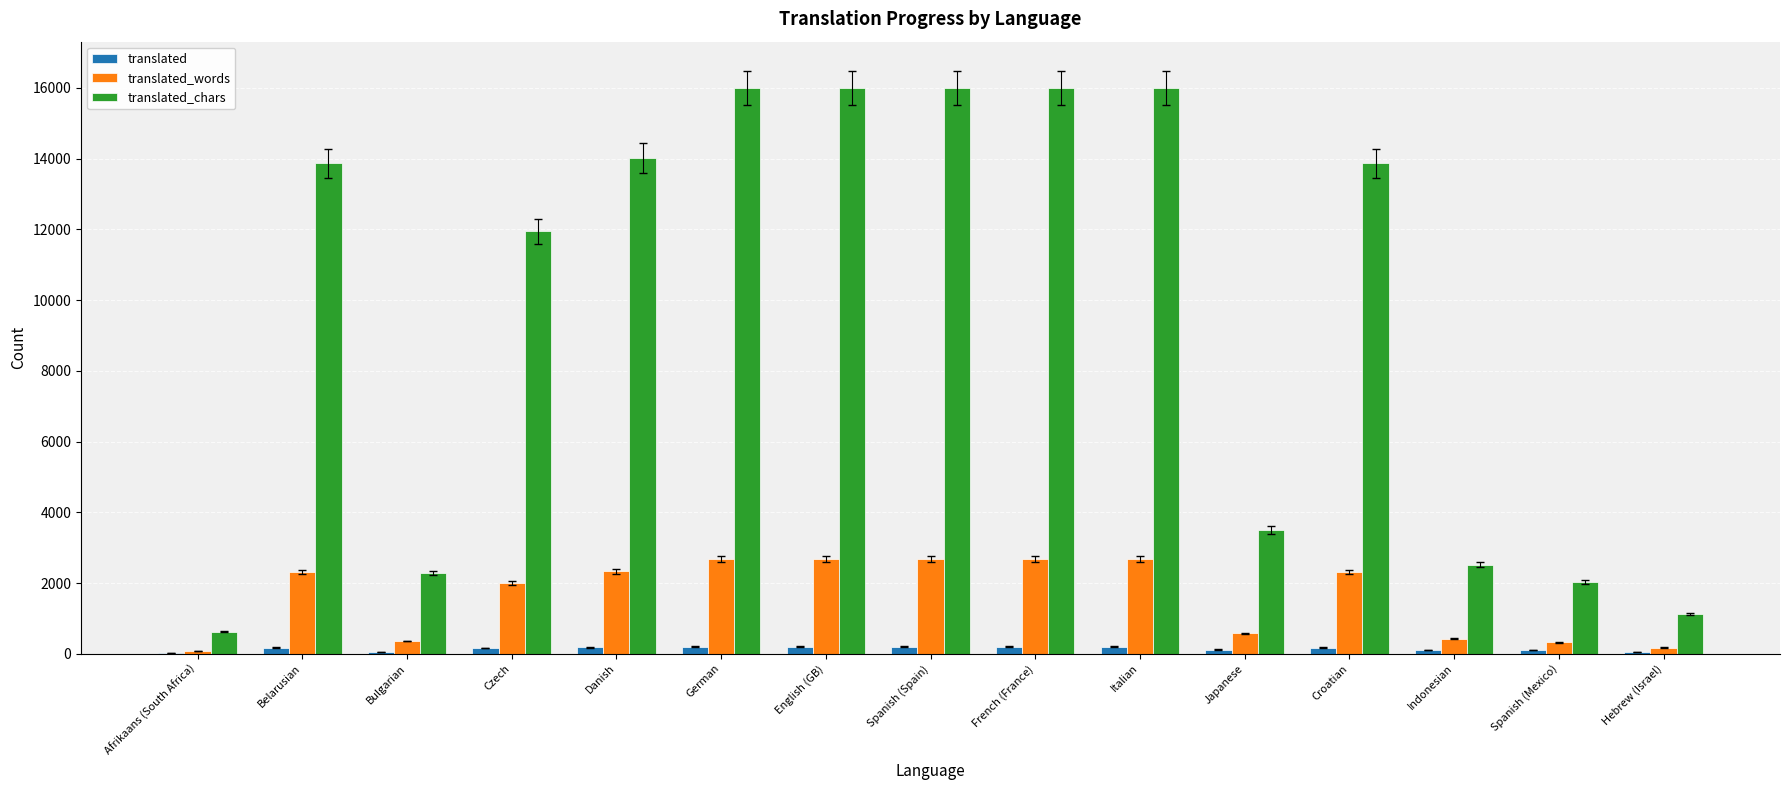

What is the difference between the translated values at Belarusian and French (France)?

29